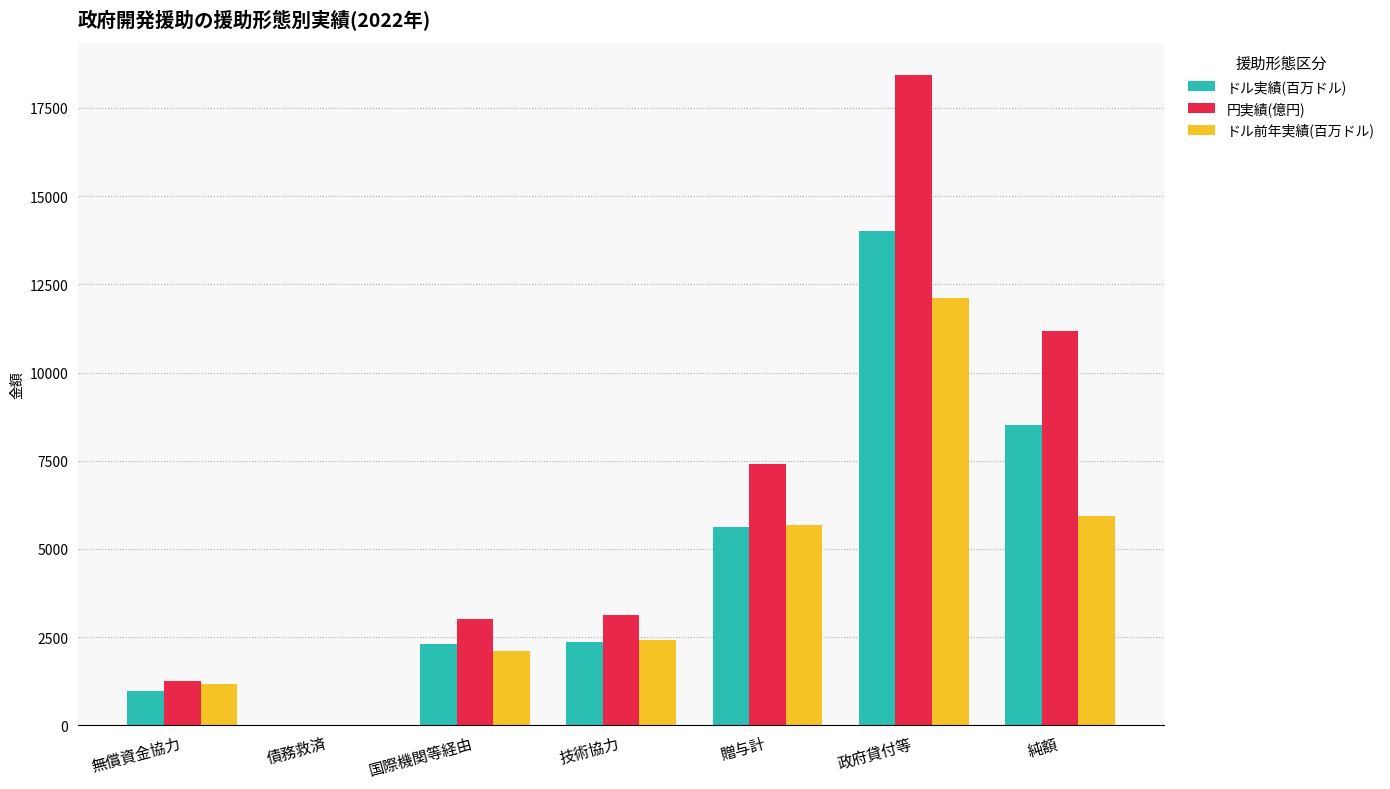

What value does the ドル実績(百万ドル) series have at 国際機関等経由?

2293.0